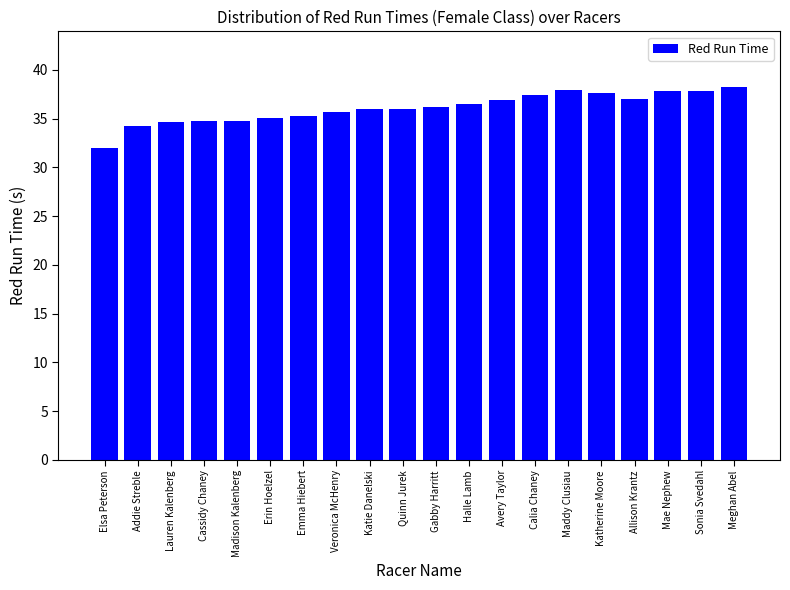

Read the value at Elsa Peterson.

32.0